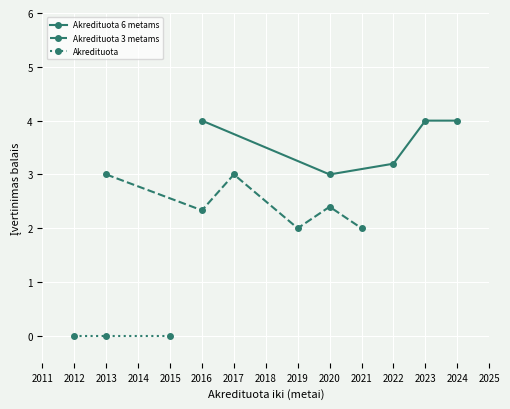

True or false: Akredituota and Akredituota 6 metams intersect in this chart.

False